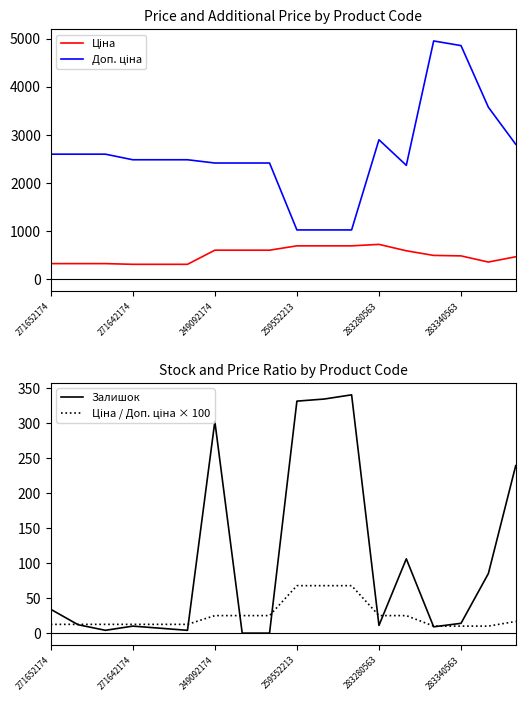

True or false: Доп. ціна and Ціна intersect in this chart.

False